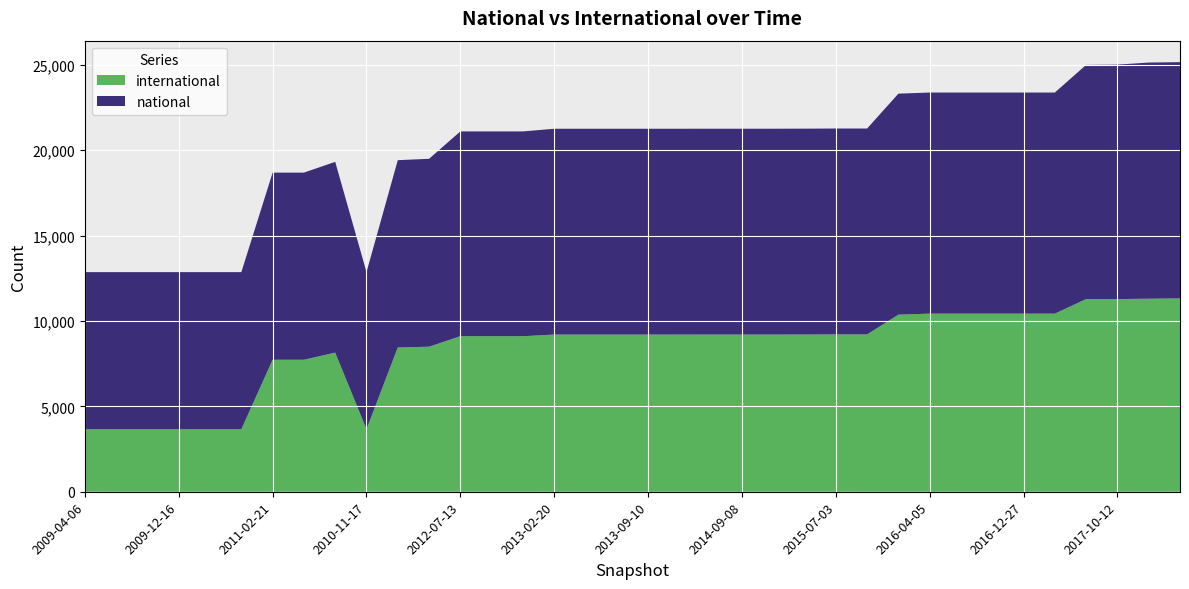

Reading left to right, transcribe all the data shown in this chart.

national: 2009-04-06=9202	2009-06-17=9202	2009-09-25=9202	2009-12-16=9202	2010-04-01=9202	2010-07-26=9202	2011-02-21=10959	2011-06-10=10959	2011-09-05=11172	2010-11-17=9202	2012-01-18=10969	2012-03-26=11005	2012-07-13=11993	2012-10-31=11993	2012-12-11=11993	2013-02-20=12053	2013-05-21=12053	2013-07-09=12053	2013-09-10=12053	2013-12-20=12053	2014-03-28=12054	2014-09-08=12054	2015-01-19=12054	2015-04-09=12056	2015-07-03=12057	2015-10-01=12057	2016-01-04=12944	2016-04-05=12948	2016-07-04=12948	2016-10-07=12948	2016-12-27=12948	2017-04-12=12948	2017-07-24=13714	2017-10-12=13730	2017-12-22=13831	2018-04-09=13837
international: 2009-04-06=3660	2009-06-17=3660	2009-09-25=3660	2009-12-16=3660	2010-04-01=3660	2010-07-26=3660	2011-02-21=7730	2011-06-10=7730	2011-09-05=8148	2010-11-17=3660	2012-01-18=8449	2012-03-26=8494	2012-07-13=9109	2012-10-31=9109	2012-12-11=9109	2013-02-20=9205	2013-05-21=9205	2013-07-09=9205	2013-09-10=9205	2013-12-20=9205	2014-03-28=9206	2014-09-08=9206	2015-01-19=9206	2015-04-09=9208	2015-07-03=9215	2015-10-01=9215	2016-01-04=10370	2016-04-05=10431	2016-07-04=10431	2016-10-07=10431	2016-12-27=10431	2017-04-12=10431	2017-07-24=11284	2017-10-12=11284	2017-12-22=11304	2018-04-09=11322